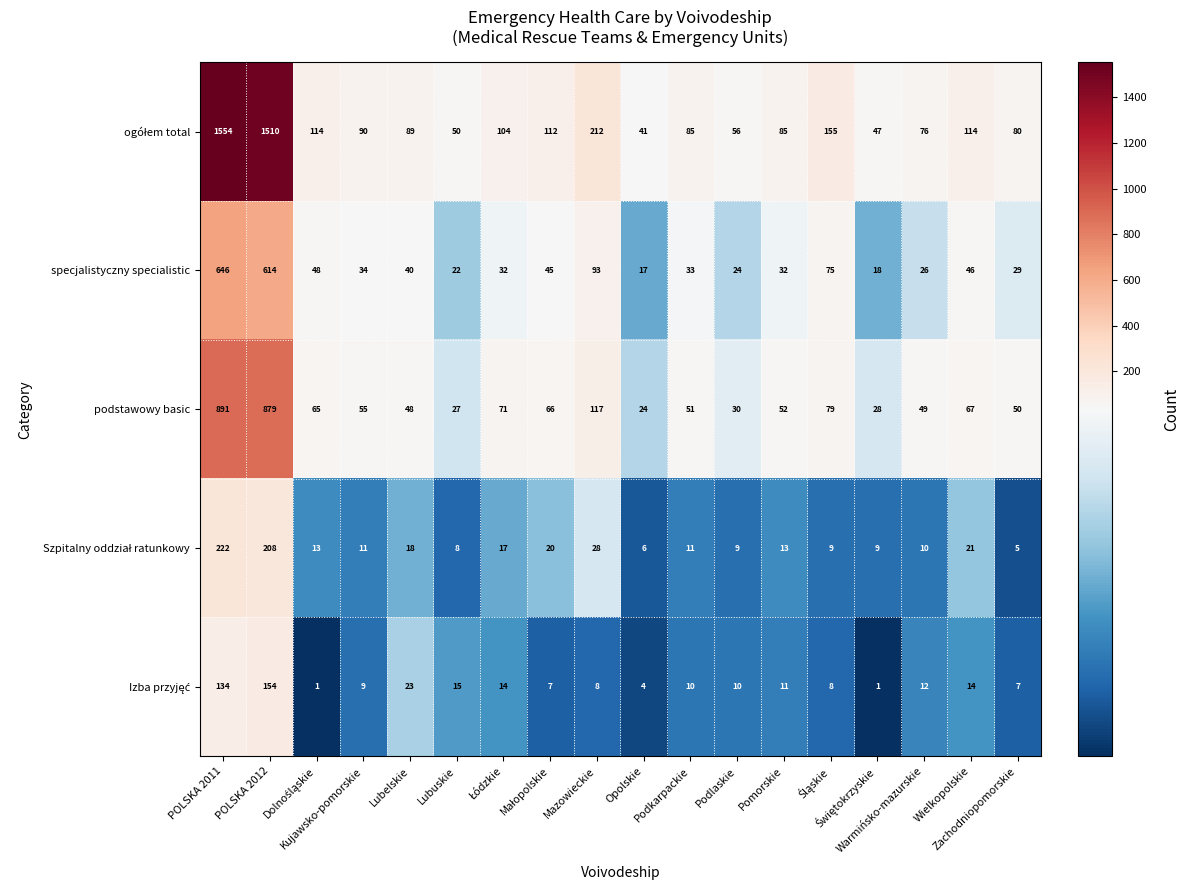

At how many categories does at least one series exceed 1115?

2